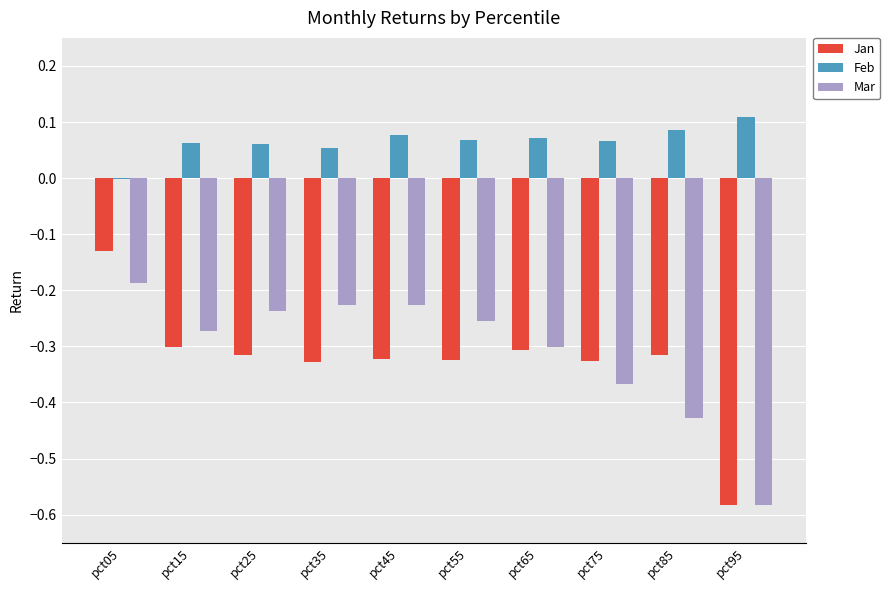

Which series has the largest range (max minus min)?

Jan